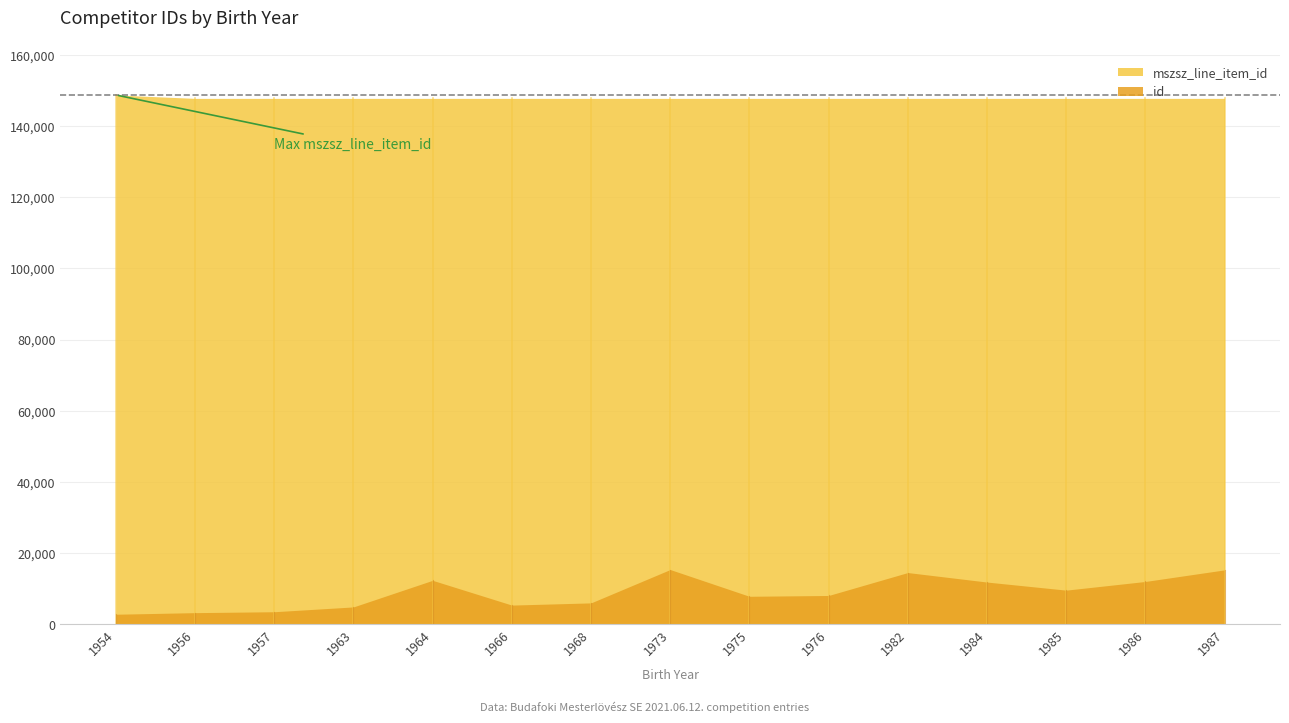

Which series has the largest total across all categories?

mszsz_line_item_id